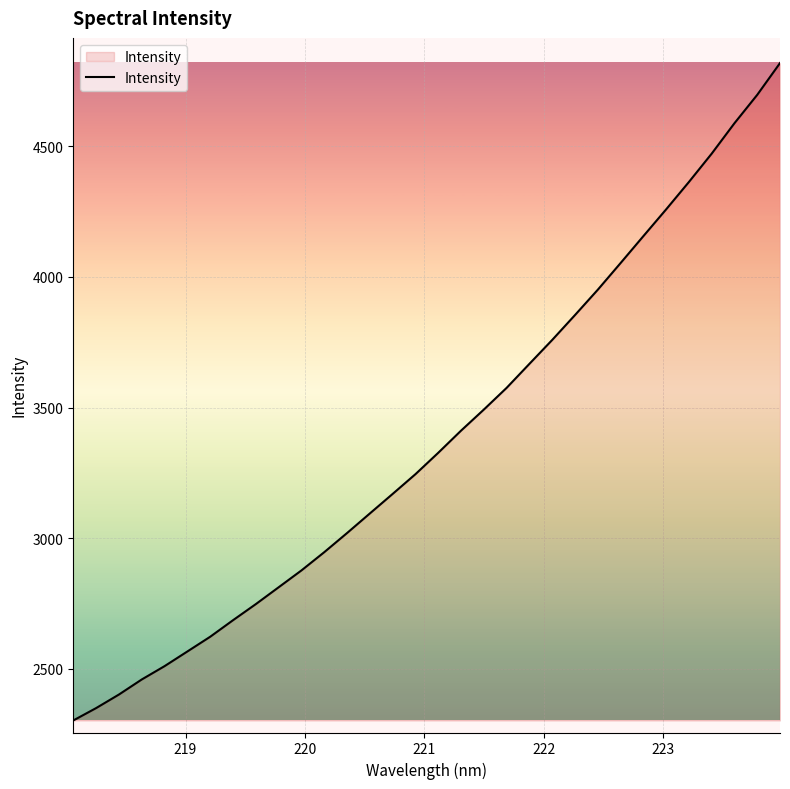

What is the maximum value shown in the chart?

4818.2